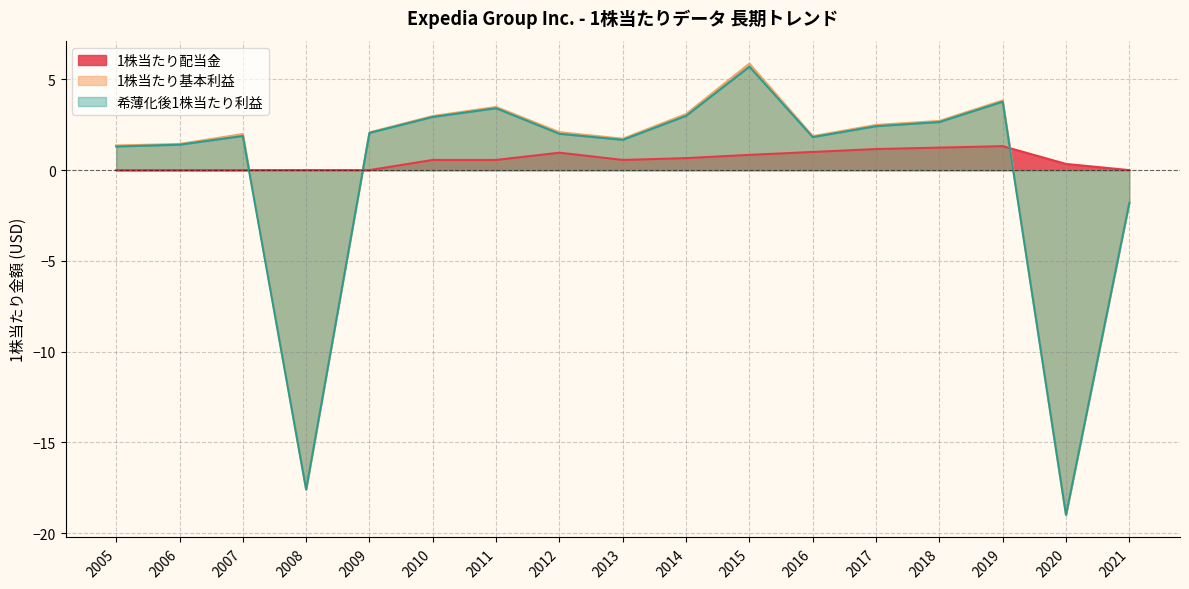

How many times do 希薄化後1株当たり利益 and 1株当たり配当金 cross each other?

3